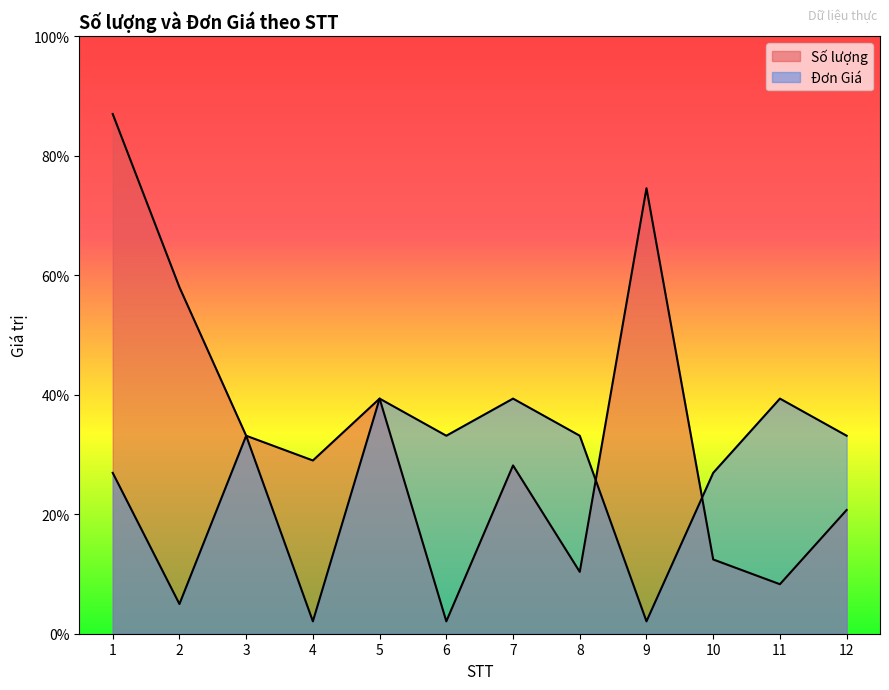

Does the chart have visible grid lines?

No